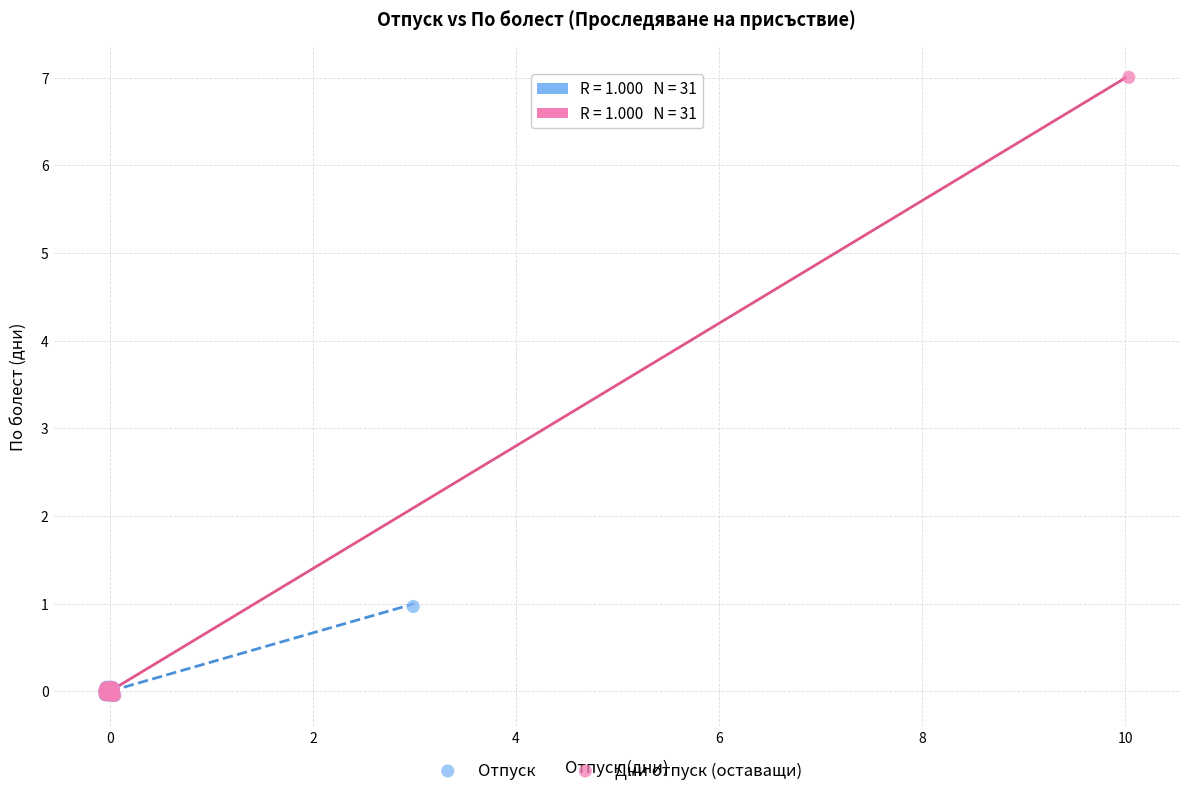

Which series has the widest spread of Y values?

Дни отпуск (оставащи)